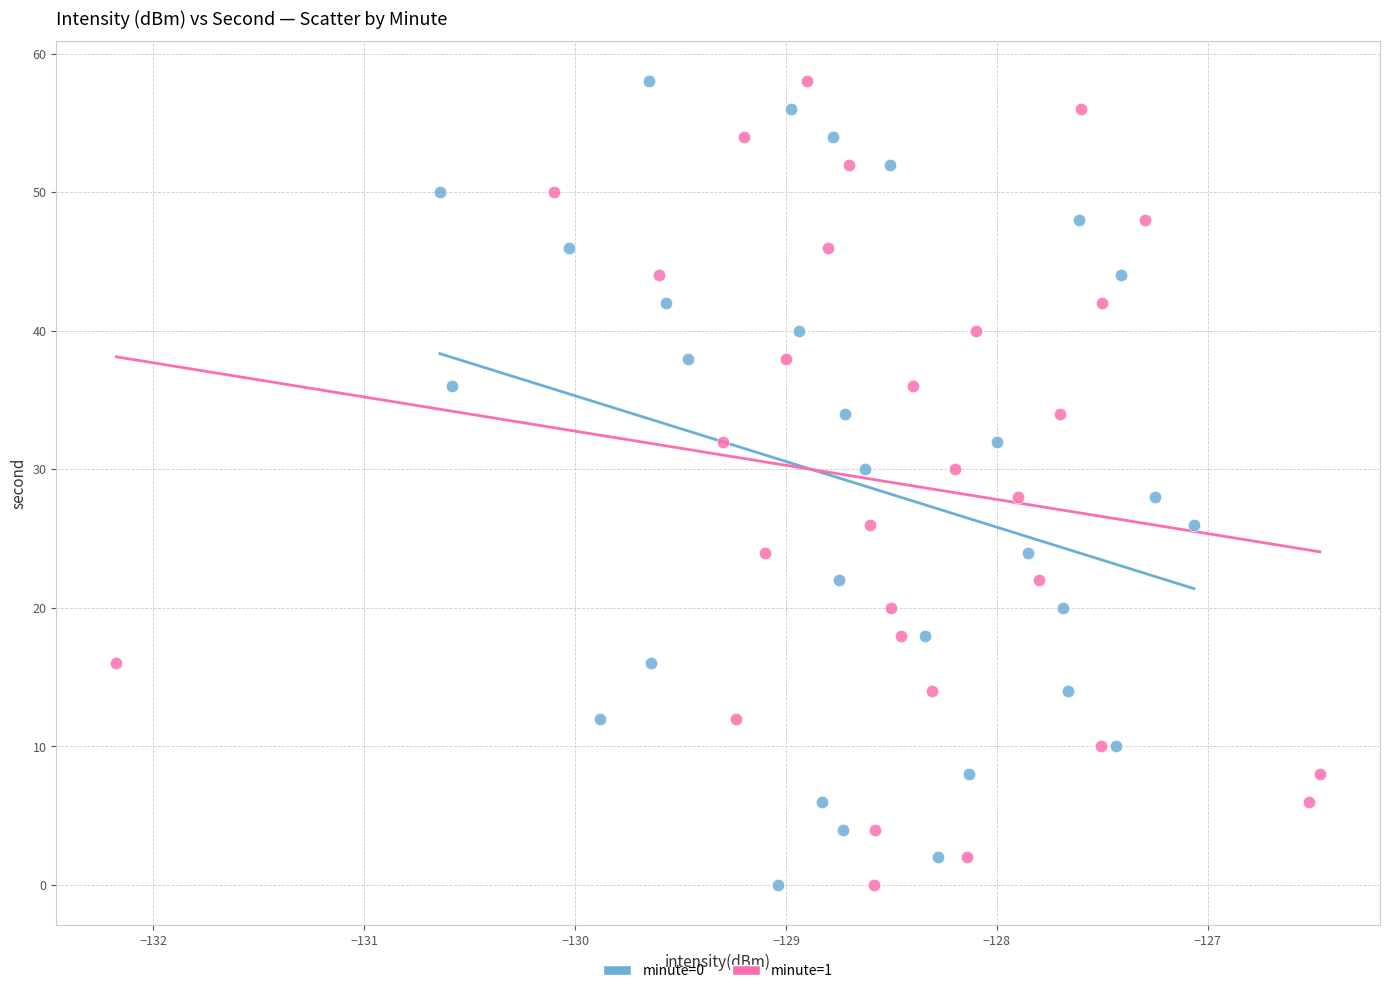

What are all the series names shown in the legend?

minute=0, minute=1